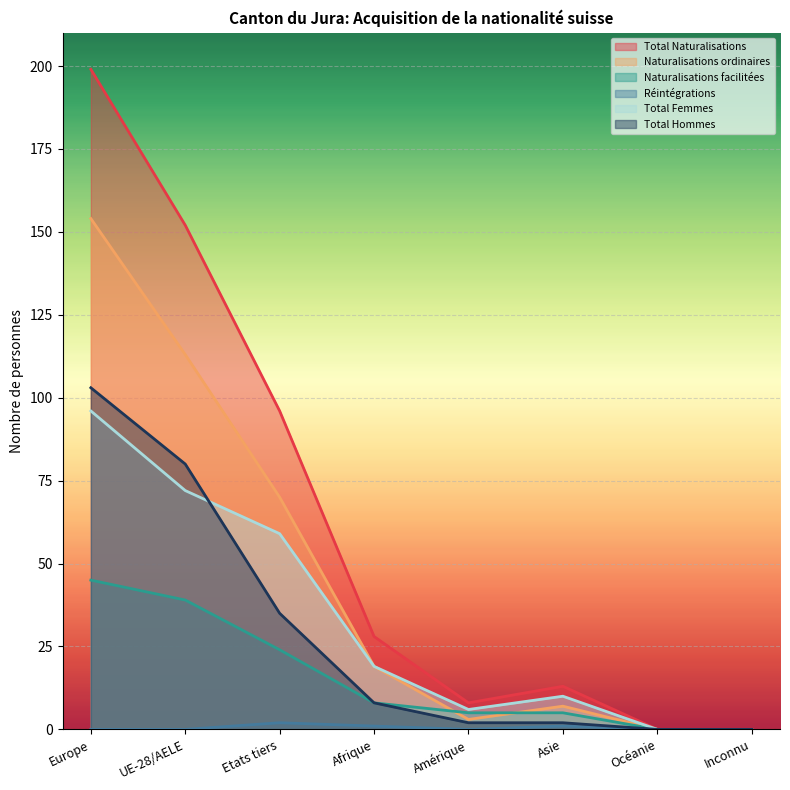

What is the difference between the maximum and second lowest values in the Naturalisations ordinaires series?

154